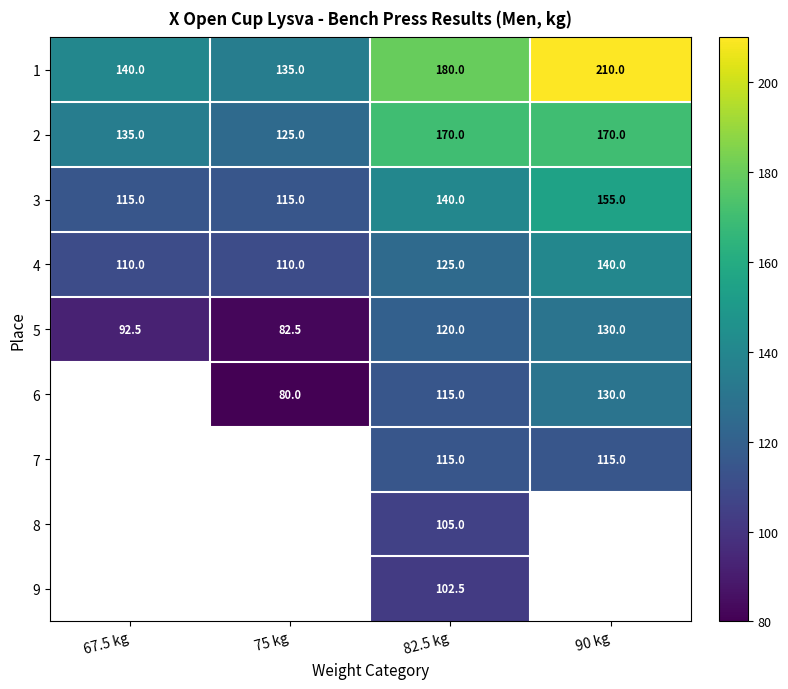

Is the value of 1 at 90 kg greater than the value of 7 at 90 kg?

Yes